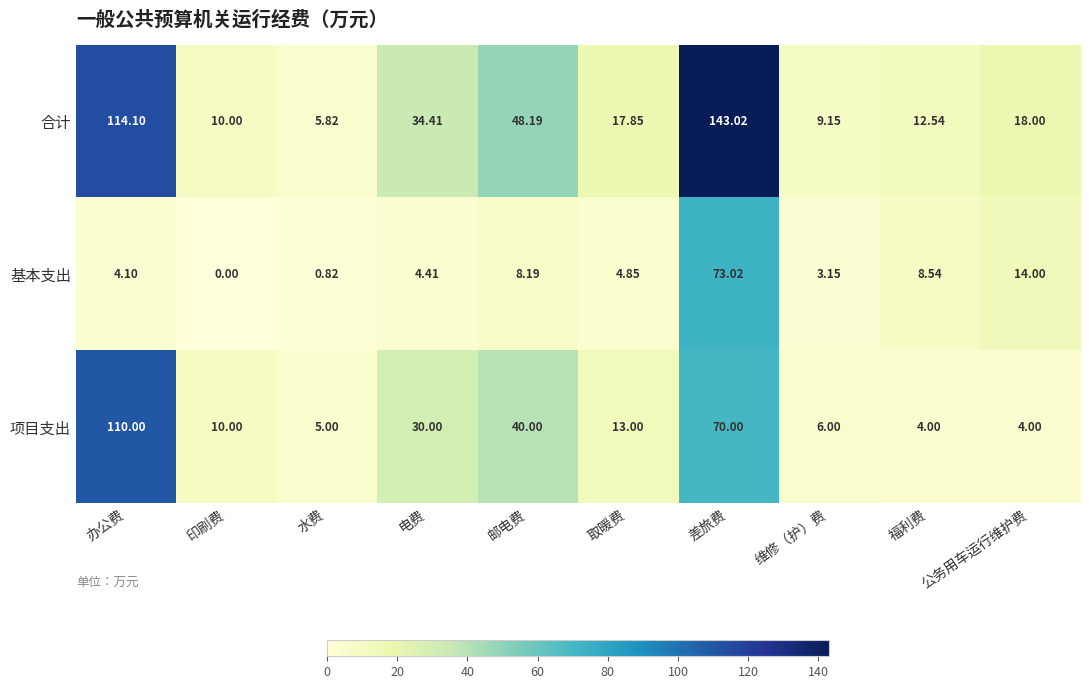

Which series has the largest total across all categories?

合计